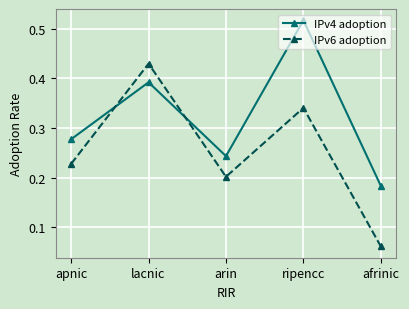

Where do IPv4 adoption and IPv6 adoption first cross each other?

apnic and lacnic